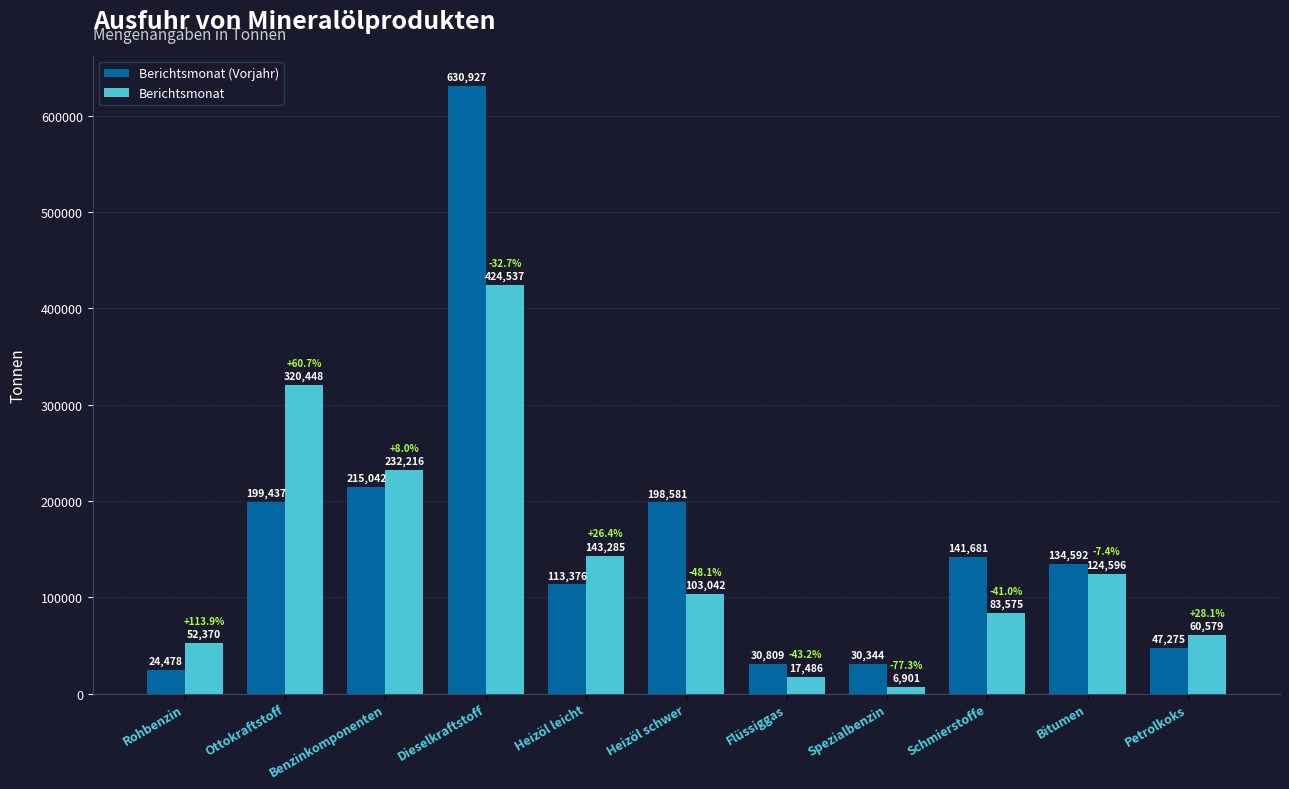

At how many categories does at least one series exceed 60144?

8